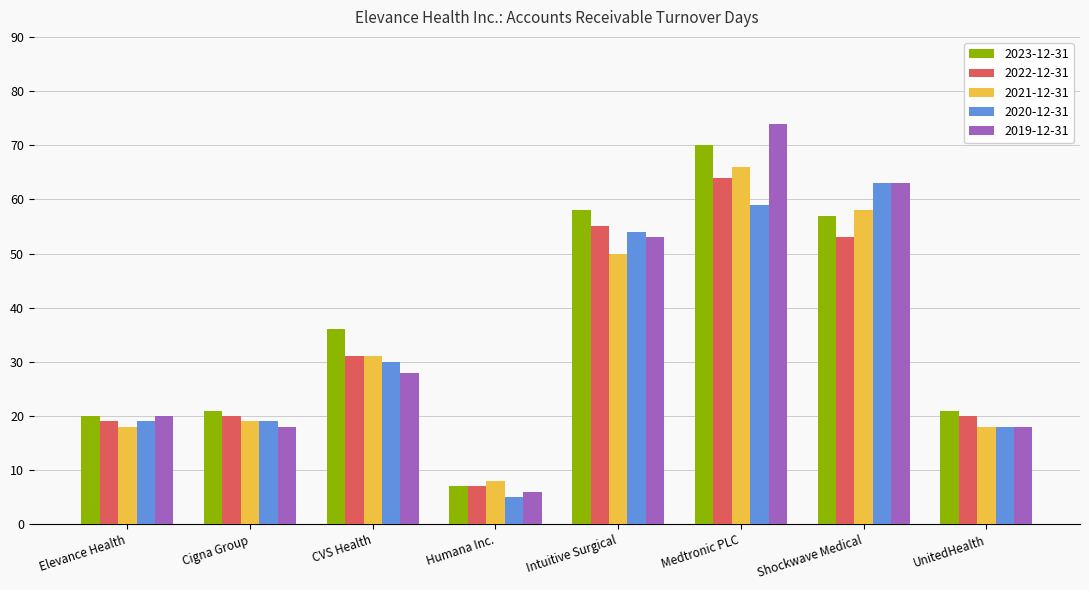

How many groups of bars are there?

8